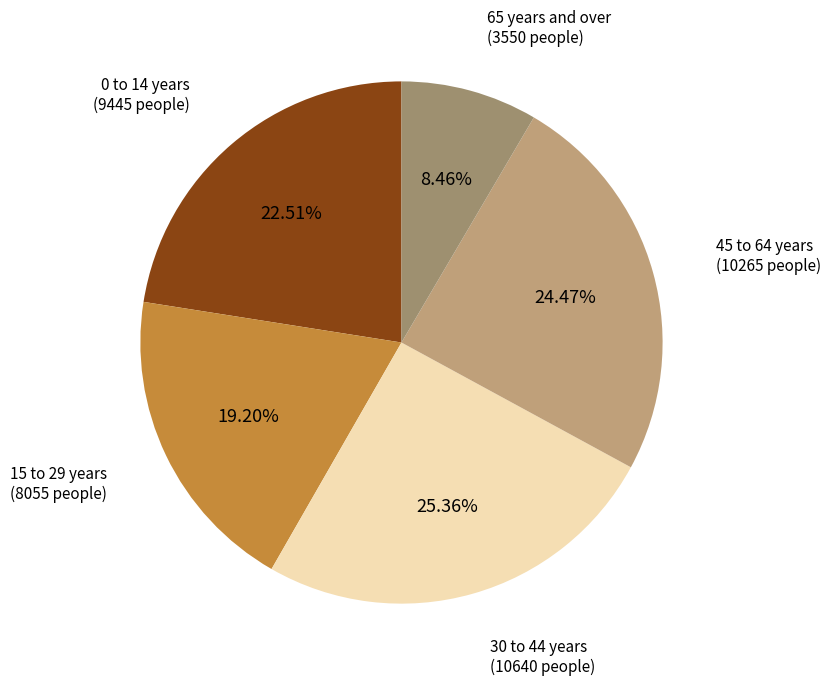

Rank the categories by value from highest to lowest.

30 to 44 years, 45 to 64 years, 0 to 14 years, 15 to 29 years, 65 years and over